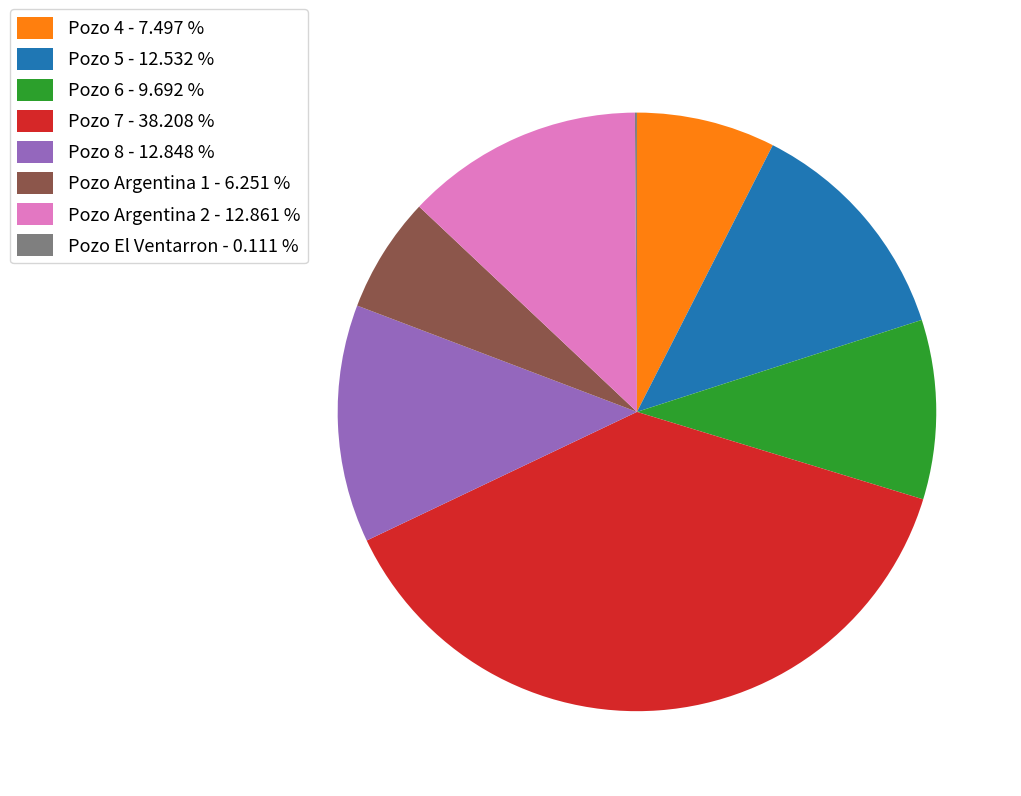

Does Pozo 5 represent more than half of the total?

No